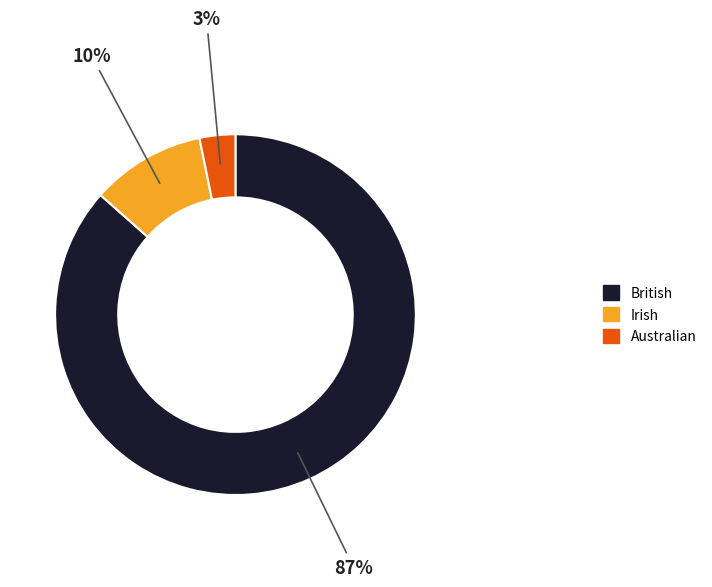

How many slices are in this pie chart?

3